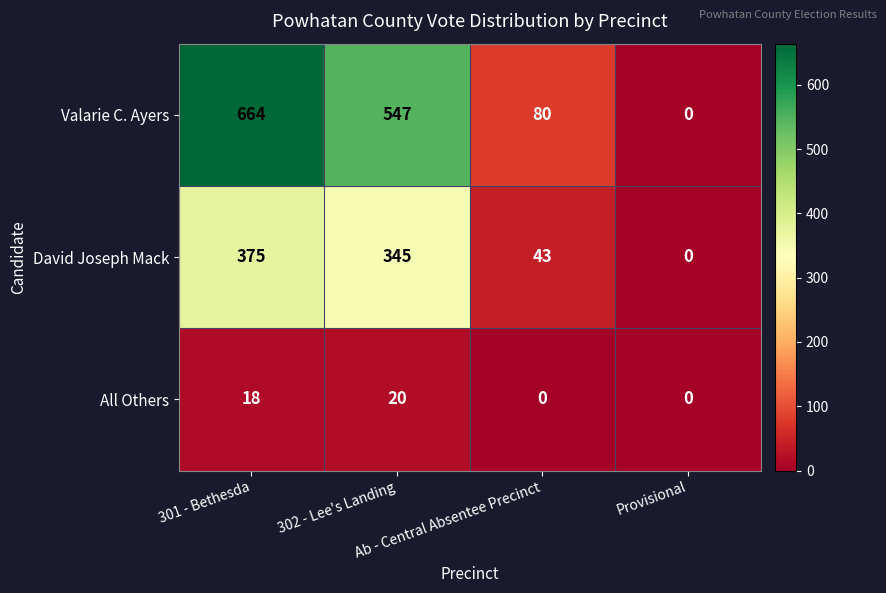

List the series in order of their overall mean, highest first.

Valarie C. Ayers, David Joseph Mack, All Others